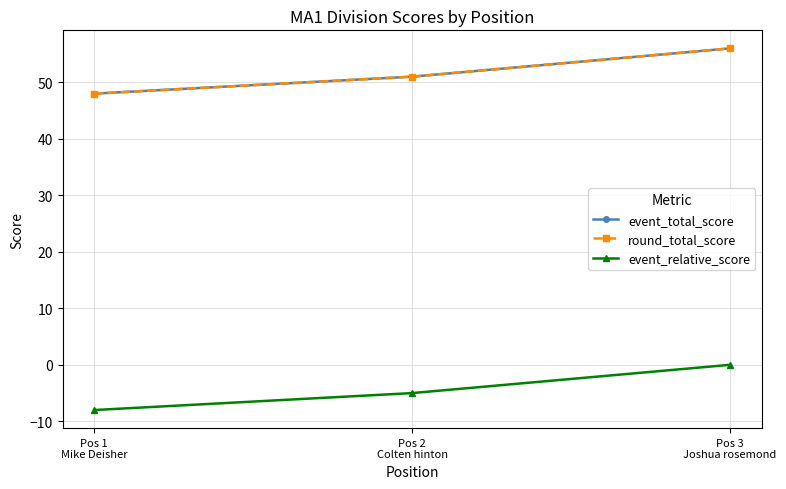

At which label does round_total_score reach its minimum?

Pos 1
Mike Deisher